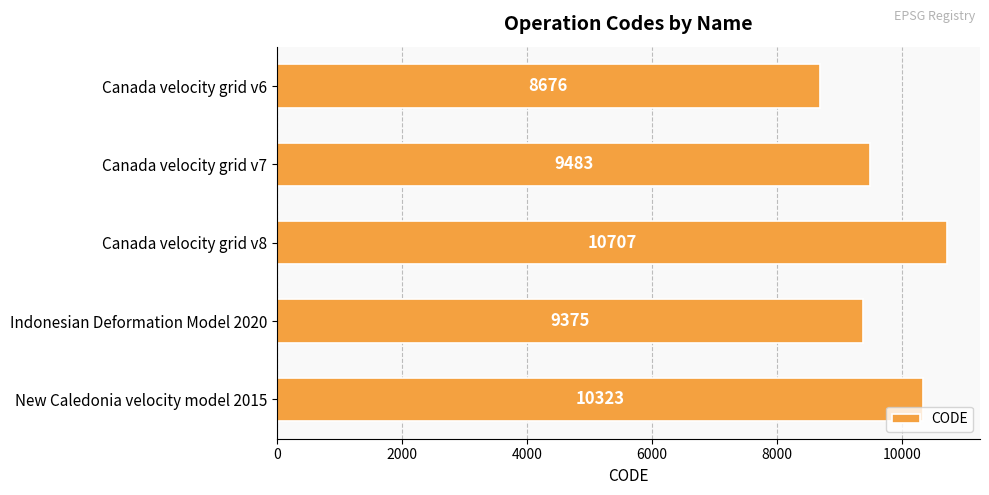

True or false: the data shows 10323 at New Caledonia velocity model 2015.

True